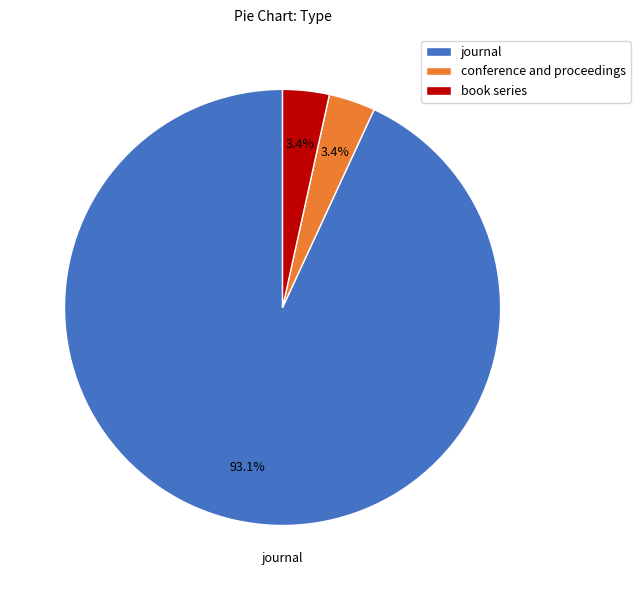

Does book series account for over 50% of the chart?

No